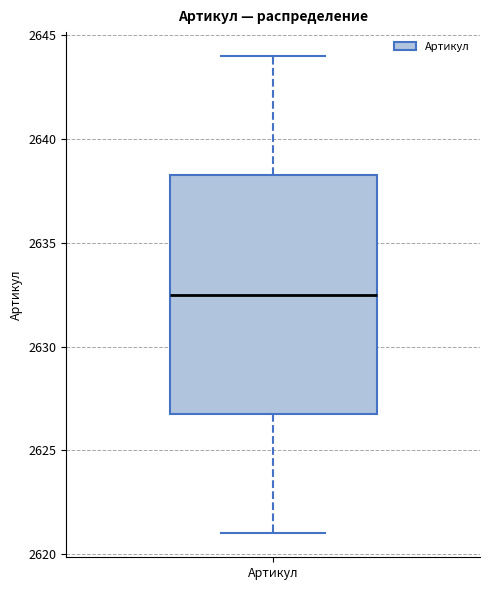

Read this box plot against the y-axis: the position of the median line, the range covered by the box, and the ends of both whiskers. The values are not printed on the chart, so give them approximately, as read against the axis.

median 2632.5, box 2627.0 to 2638.5, whiskers 2621.0 to 2644.0